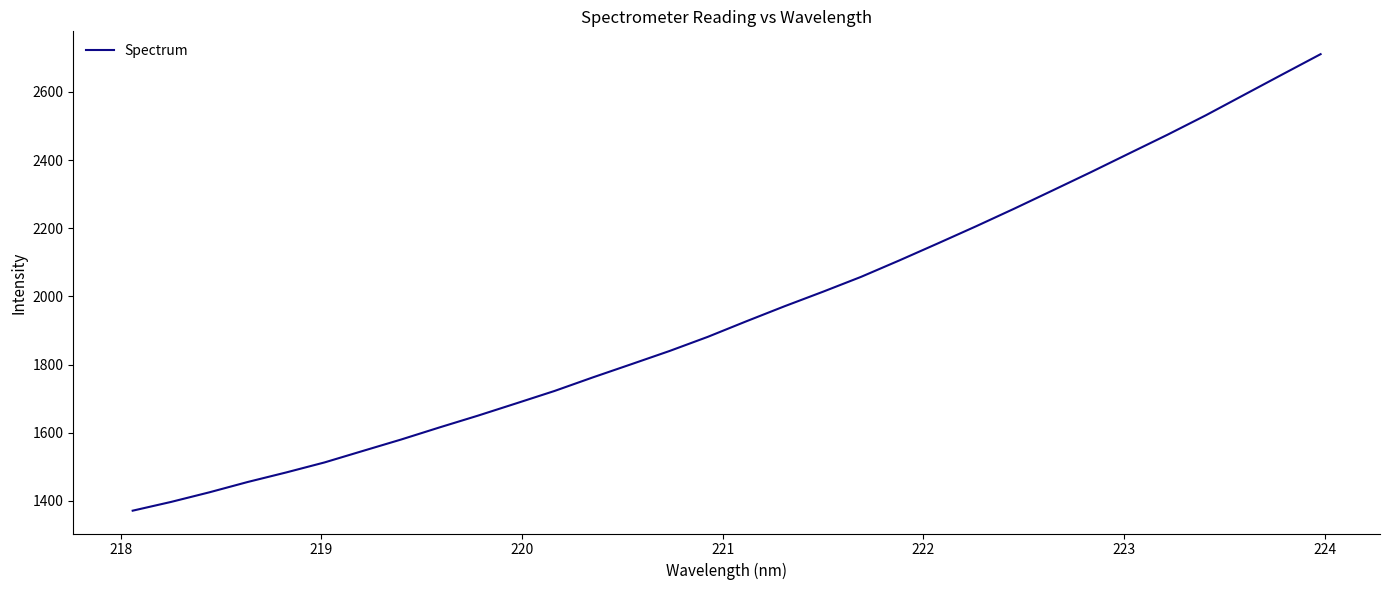

True or false: there are more than 1 points higher than both neighbors.

False